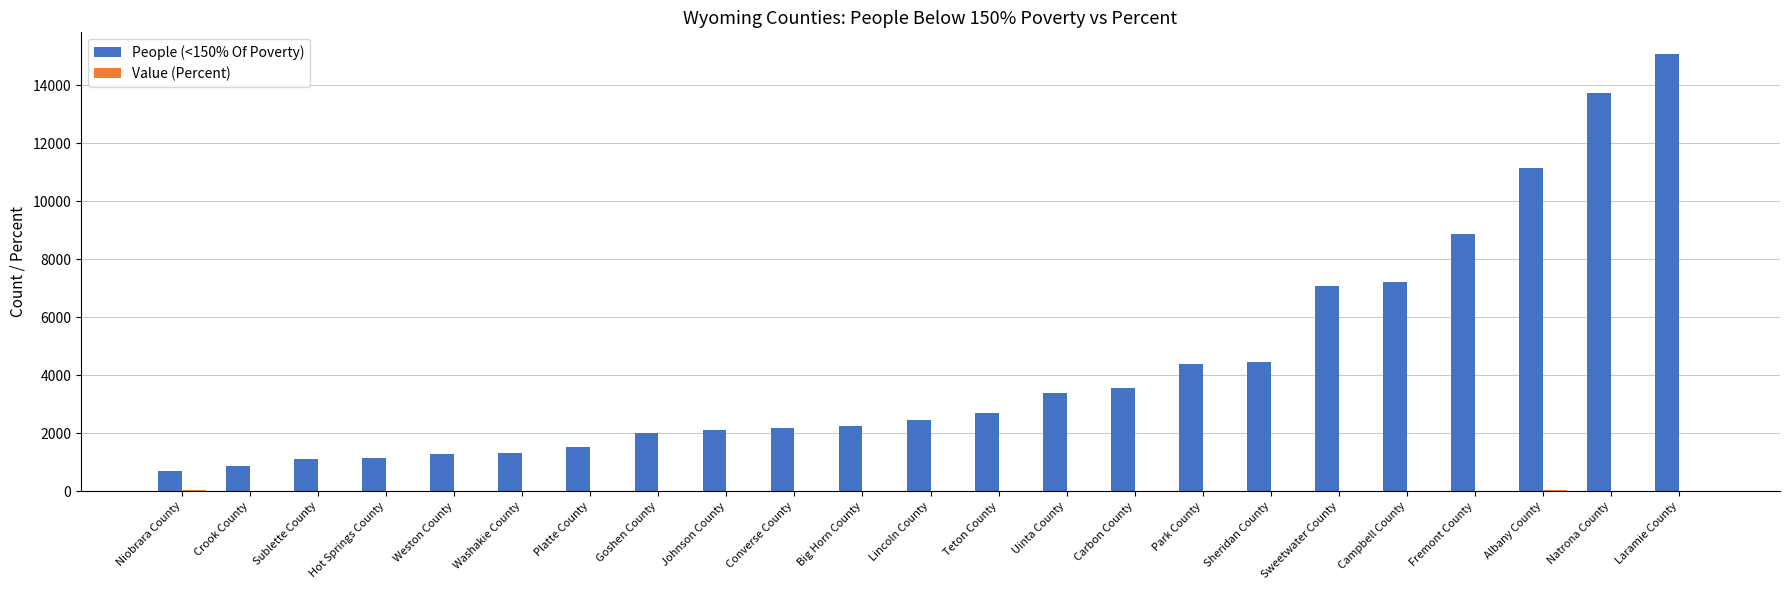

True or false: People (<150% Of Poverty) has a value of 8871.0 at Fremont County.

True